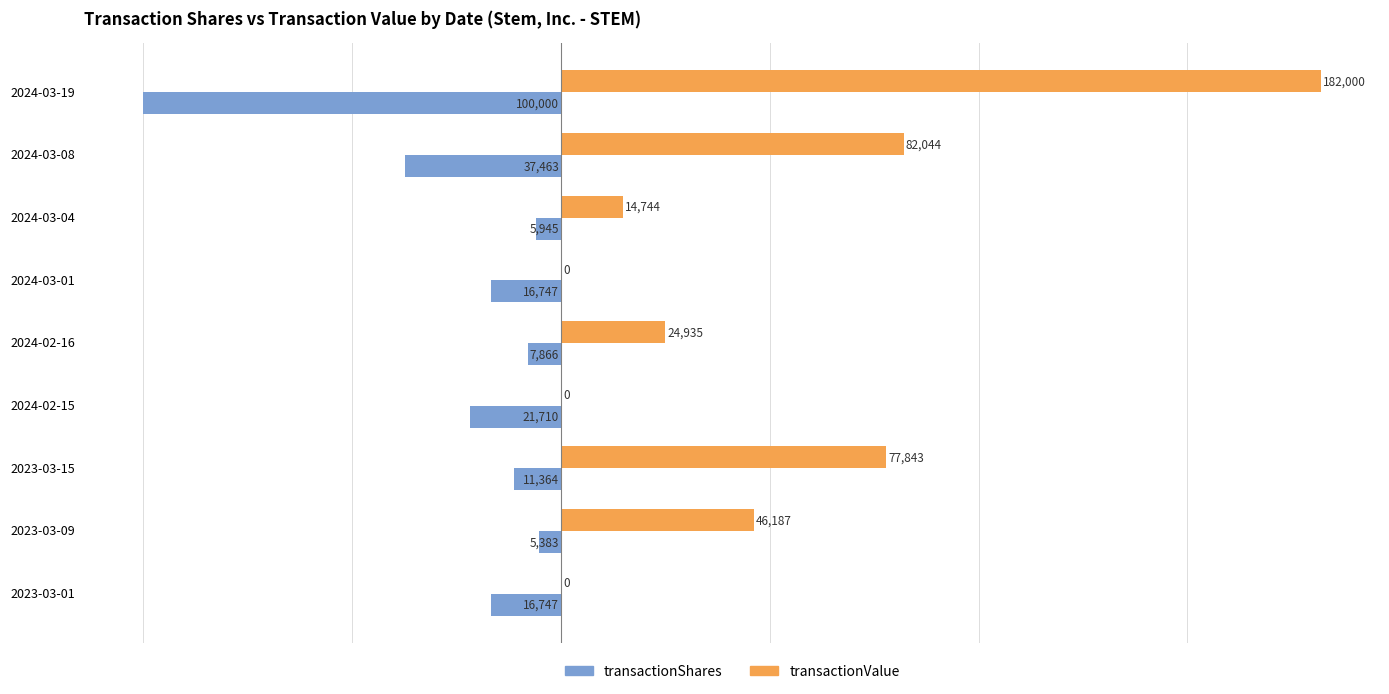

Which category has the highest value in the transactionShares series?

2023-03-09